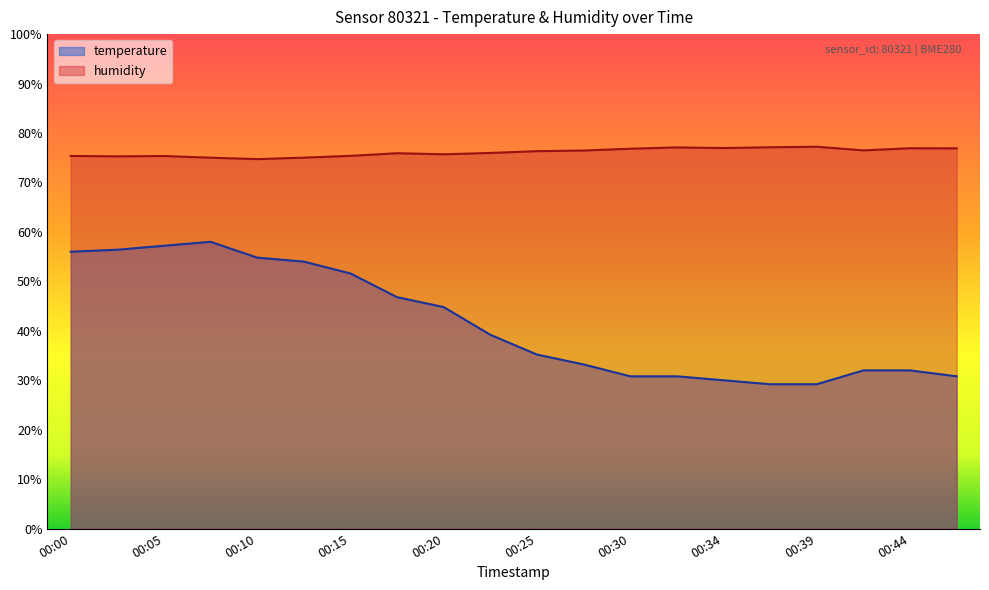

What is the total value across all series at 00:22?

115.2